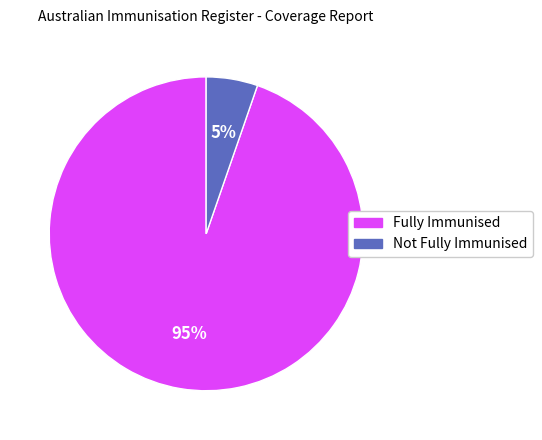

To the nearest percent, what is the average slice percentage?

50%